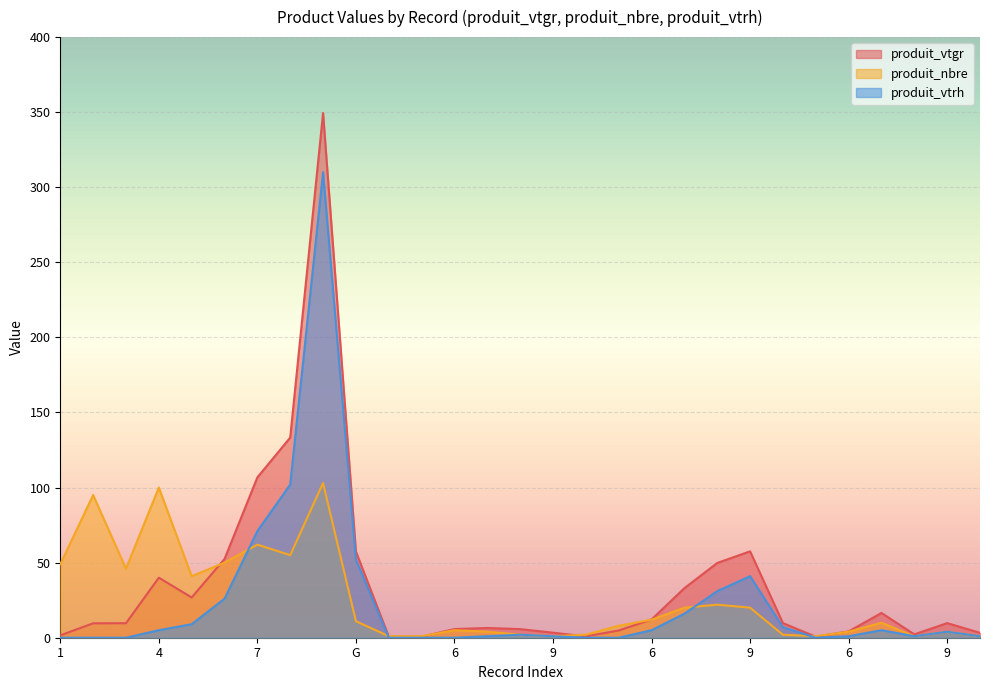

Reading left to right, list all the values displayed in this chart.

produit_vtgr: 1.6	9.6	9.7	40.0	26.8	52.4	106.8	133.3	349.5	57.4	0.7	0.7	5.8	6.5	5.7	3.4	0.9	4.8	12.1	33.0	49.8	57.5	9.7	0.7	4.2	16.5	2.2	9.7	3.3
produit_nbre: 49.0	95.0	46.0	100.0	41.0	50.0	62.0	55.0	103.0	11.0	1.0	1.0	5.0	4.0	2.0	1.0	2.0	8.0	12.0	20.0	22.0	20.0	2.0	1.0	4.0	10.0	1.0	4.0	1.0
produit_vtrh: 0.0	0.0	0.0	5.0	9.0	26.0	71.0	102.0	310.0	52.0	0.0	0.0	0.0	1.0	2.0	1.0	0.0	0.0	5.0	16.0	31.0	41.0	7.0	0.0	1.0	5.0	1.0	4.0	1.0